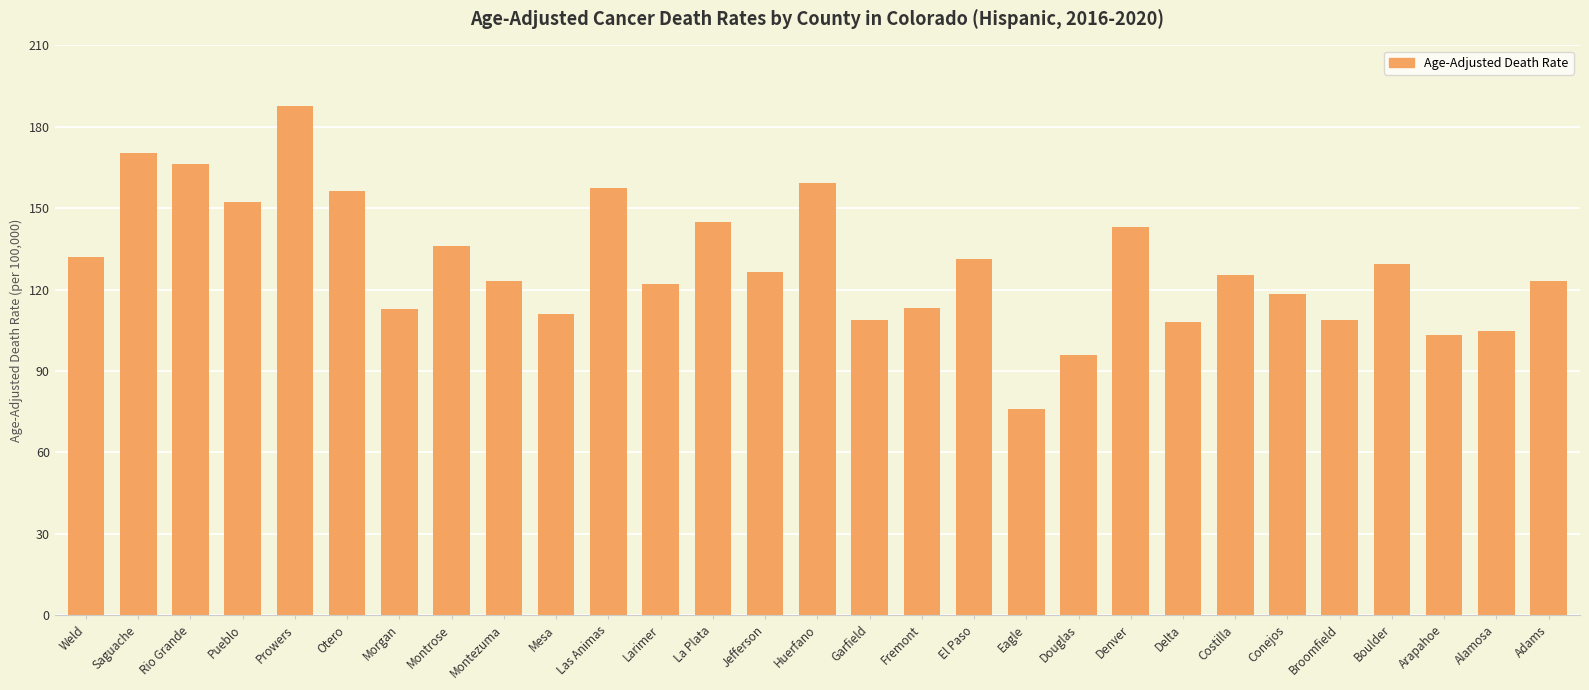

What is the value of the 3rd bar from the left?

166.4